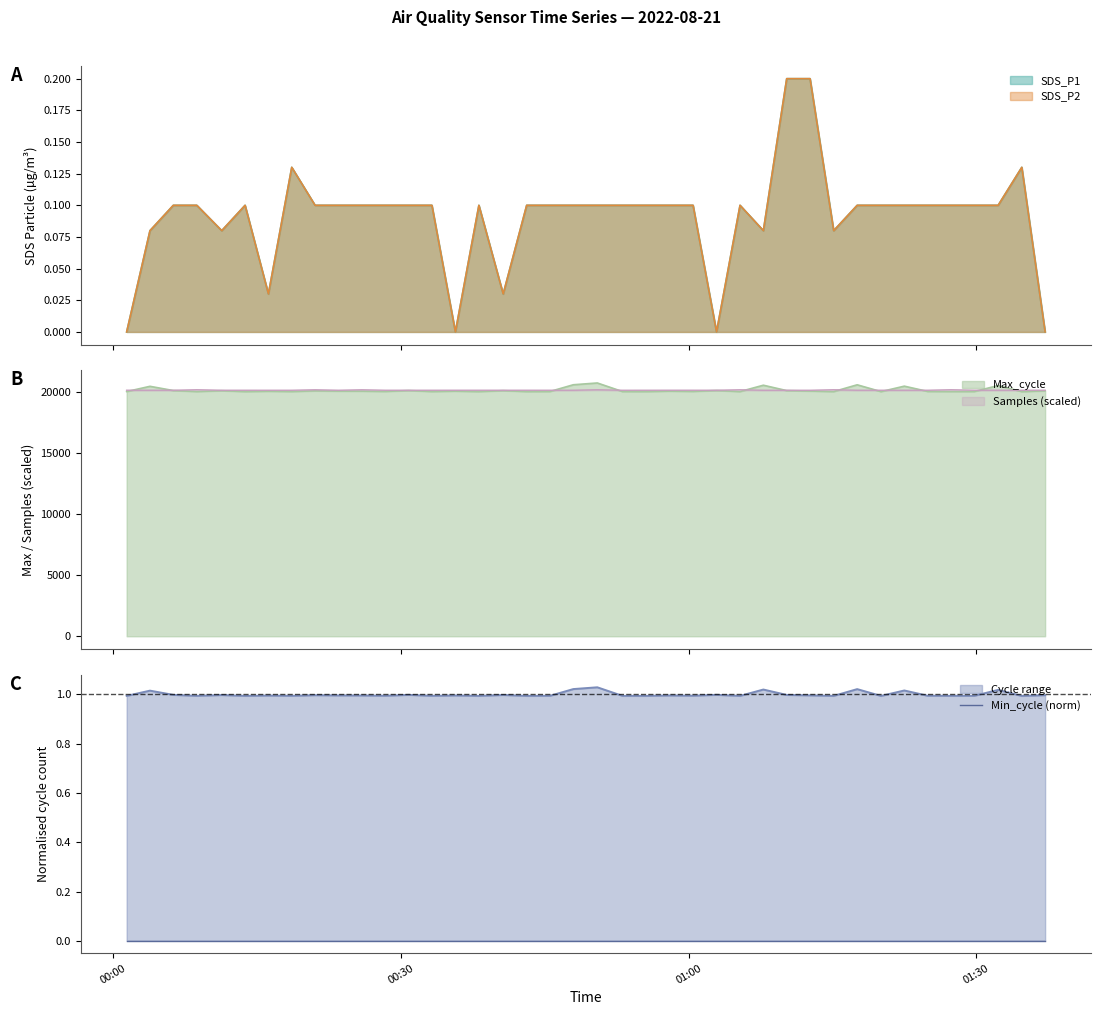

At which label does Max_cycle reach its minimum?

2022/08/21 01:20:04